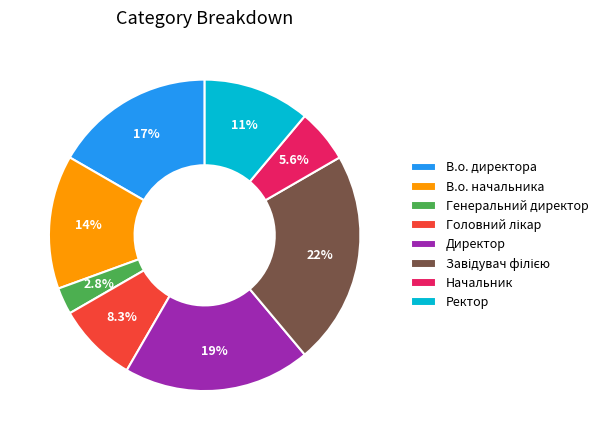

To the nearest percent, what is the difference between the largest and smallest slice percentages?

19%